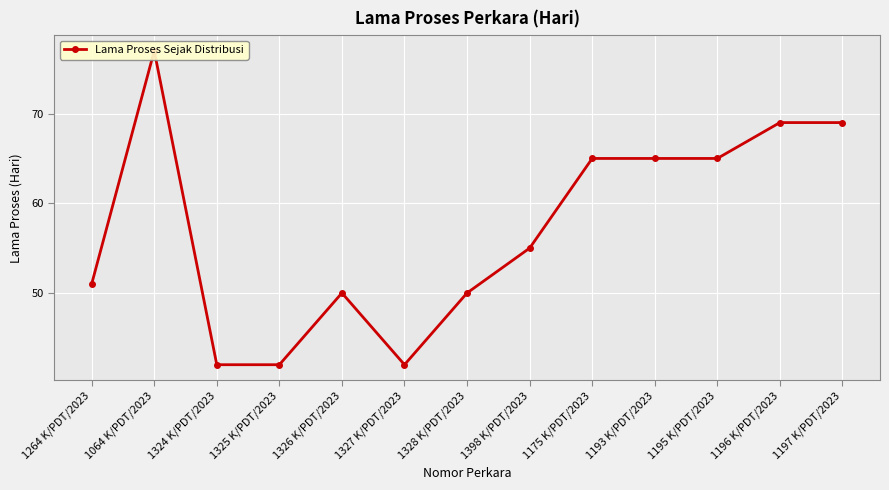

How many lines are shown in the chart?

1